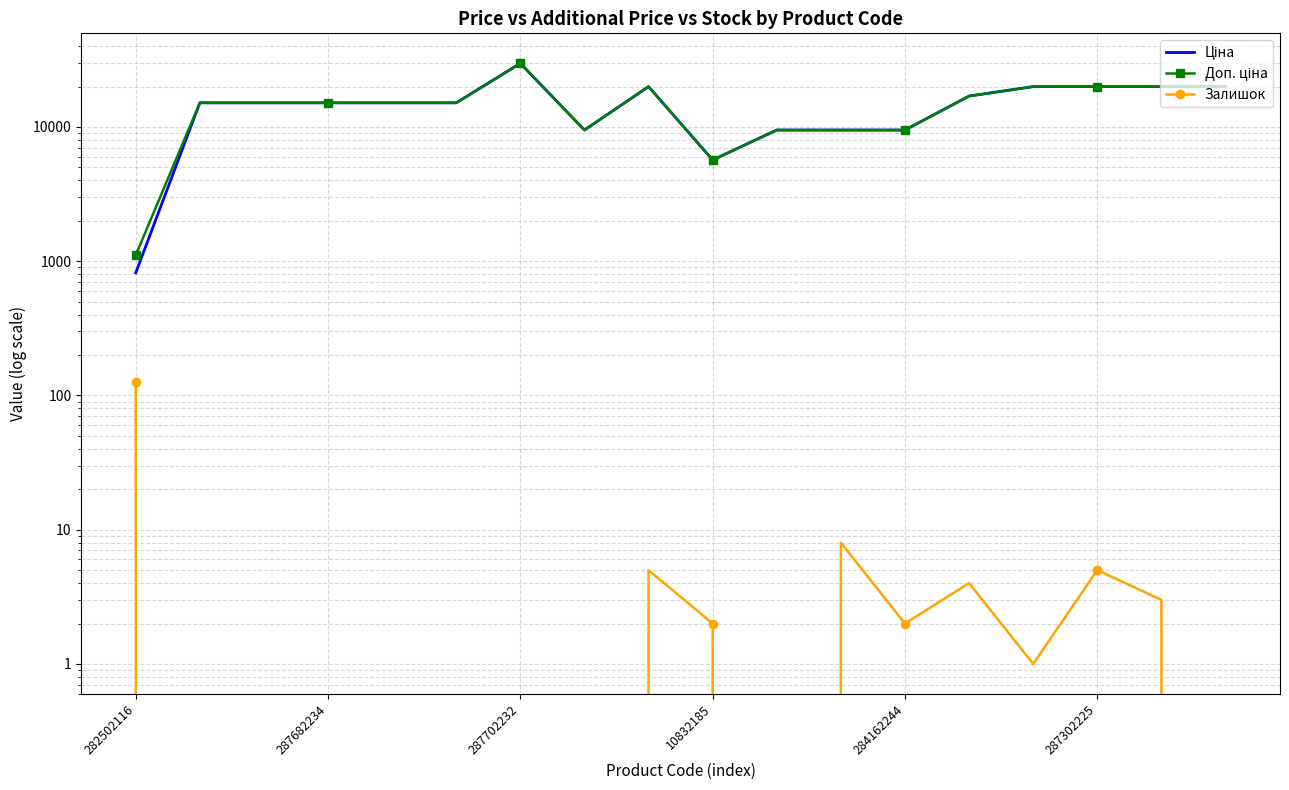

Where is Доп. ціна nearest to the value 15428?

287682234